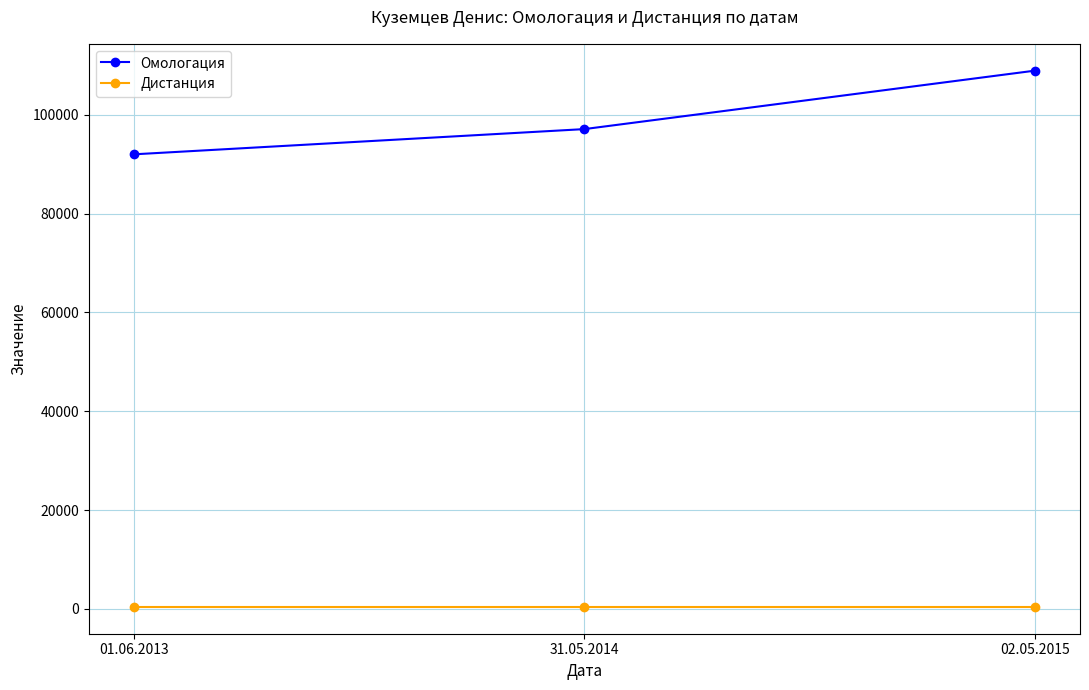

The value of Омологация at 31.05.2014 is 97123. True or false?

True